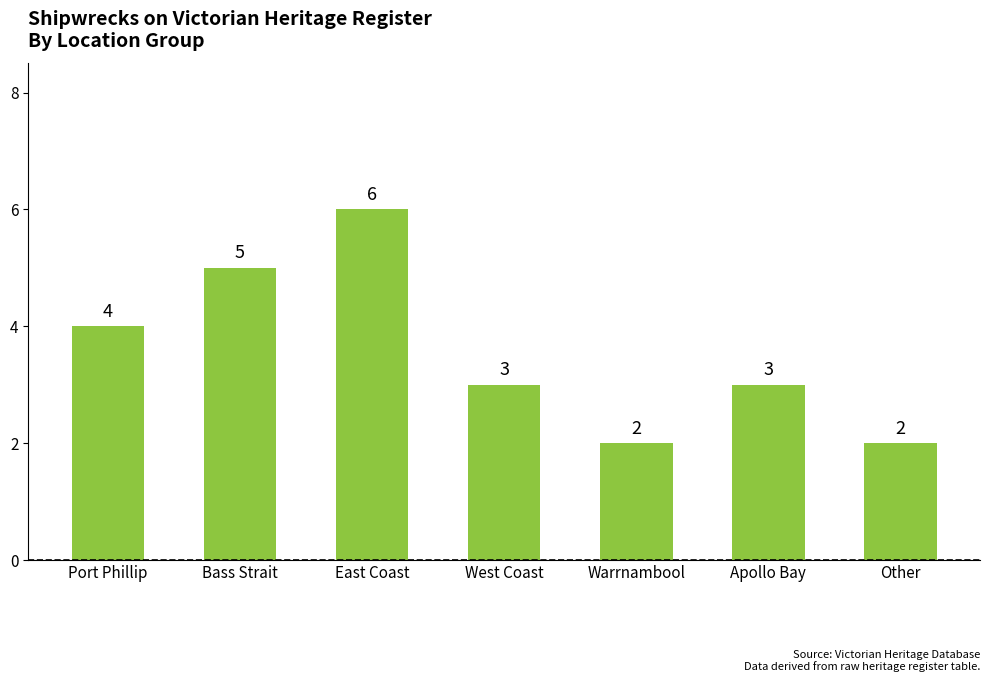

What is the average value?

4